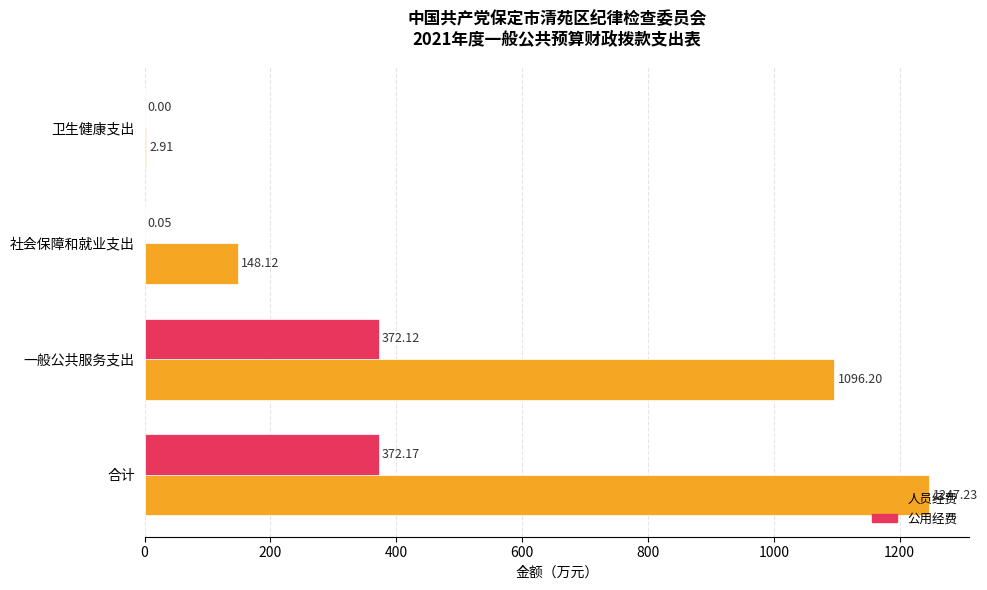

Which series changed the most between 社会保障和就业支出 and 卫生健康支出?

人员经费